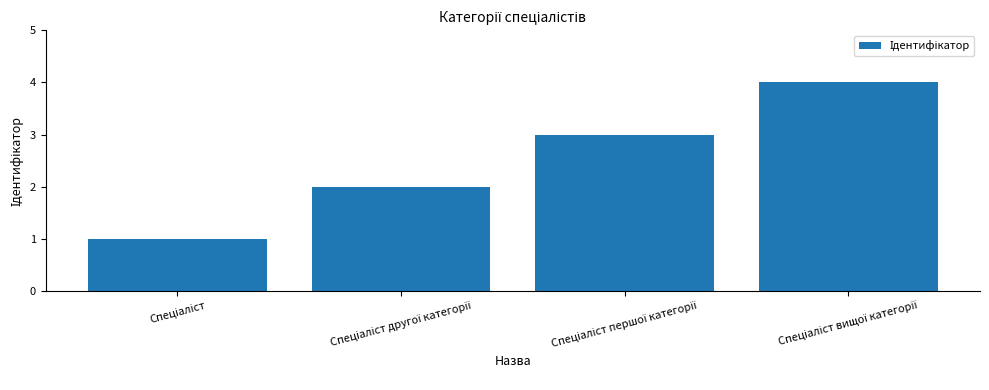

What is the sum of all values?

10